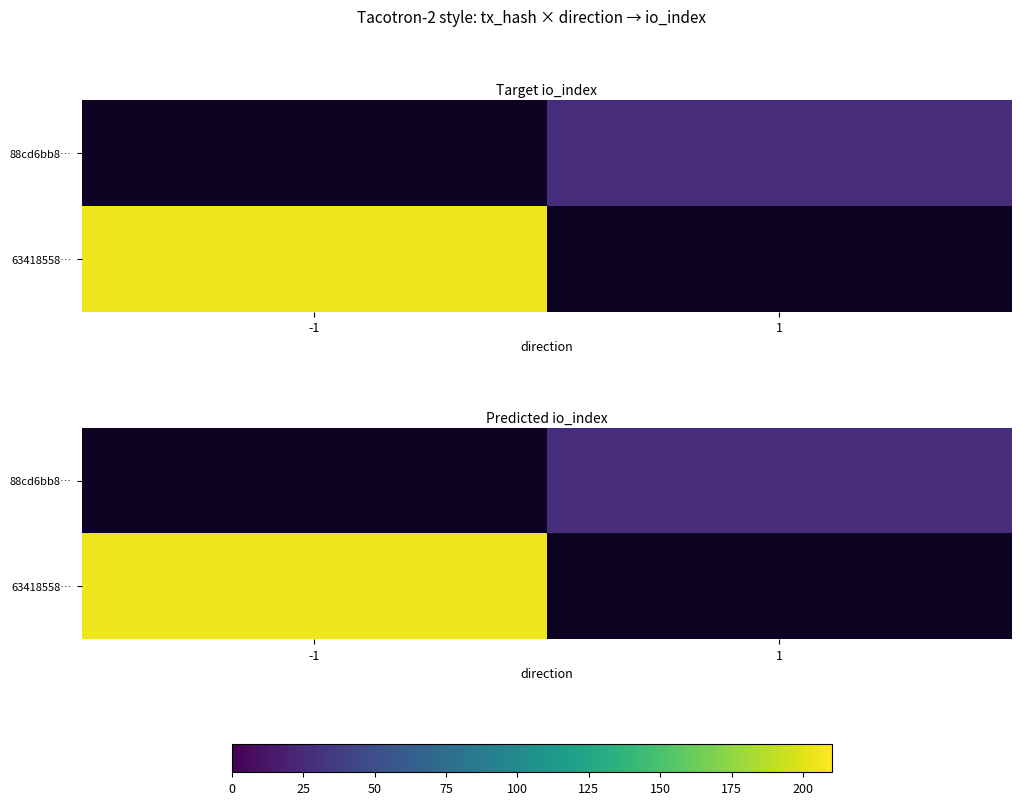

How many data points does each series have?

2